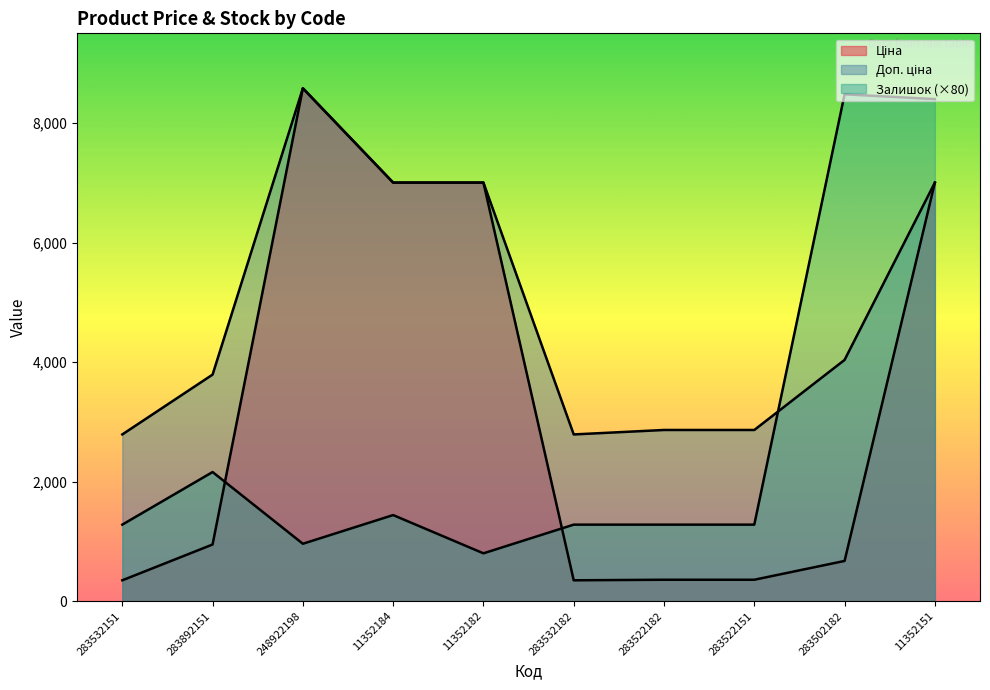

What are all the series names shown in the legend?

Ціна, Доп. ціна, Залишок